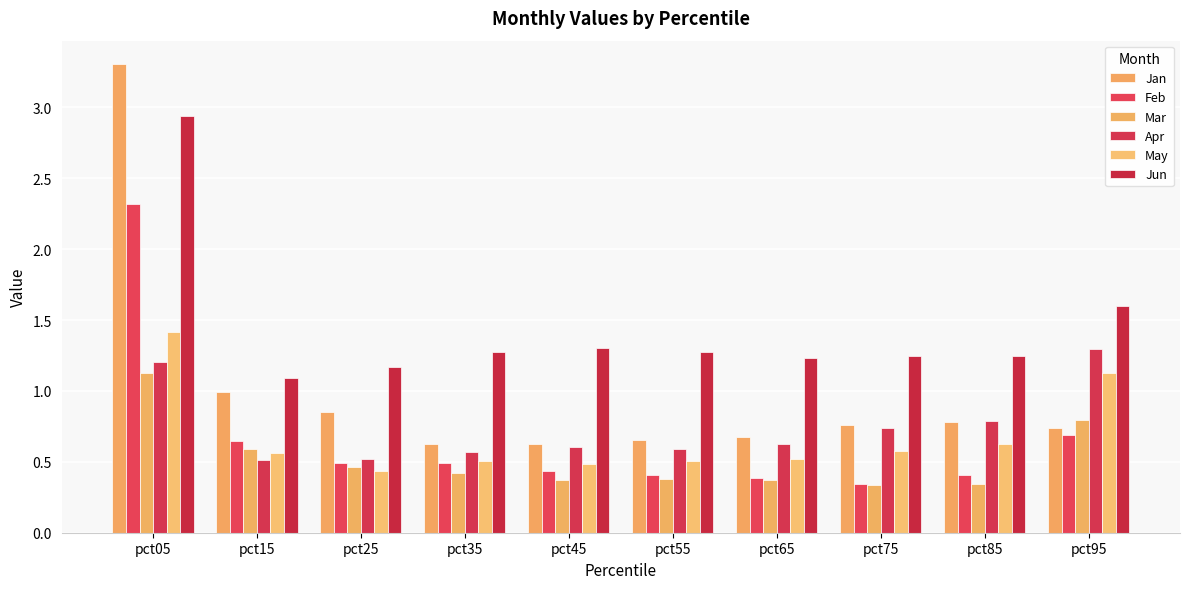

Reading left to right, extract all data points from this chart.

Jan: 3.3	1.0	0.9	0.6	0.6	0.7	0.7	0.8	0.8	0.7
Feb: 2.3	0.6	0.5	0.5	0.4	0.4	0.4	0.3	0.4	0.7
Mar: 1.1	0.6	0.5	0.4	0.4	0.4	0.4	0.3	0.3	0.8
Apr: 1.2	0.5	0.5	0.6	0.6	0.6	0.6	0.7	0.8	1.3
May: 1.4	0.6	0.4	0.5	0.5	0.5	0.5	0.6	0.6	1.1
Jun: 2.9	1.1	1.2	1.3	1.3	1.3	1.2	1.2	1.2	1.6